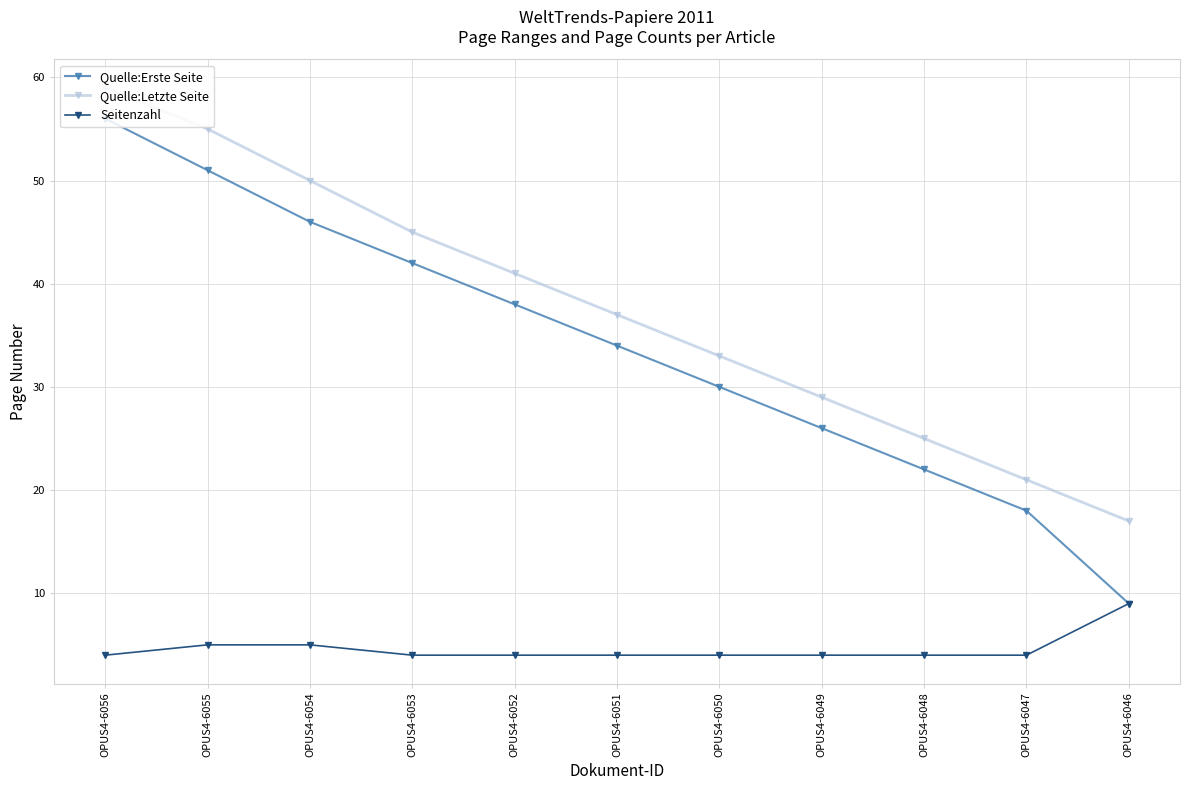

True or false: Quelle:Letzte Seite and Quelle:Erste Seite intersect in this chart.

False